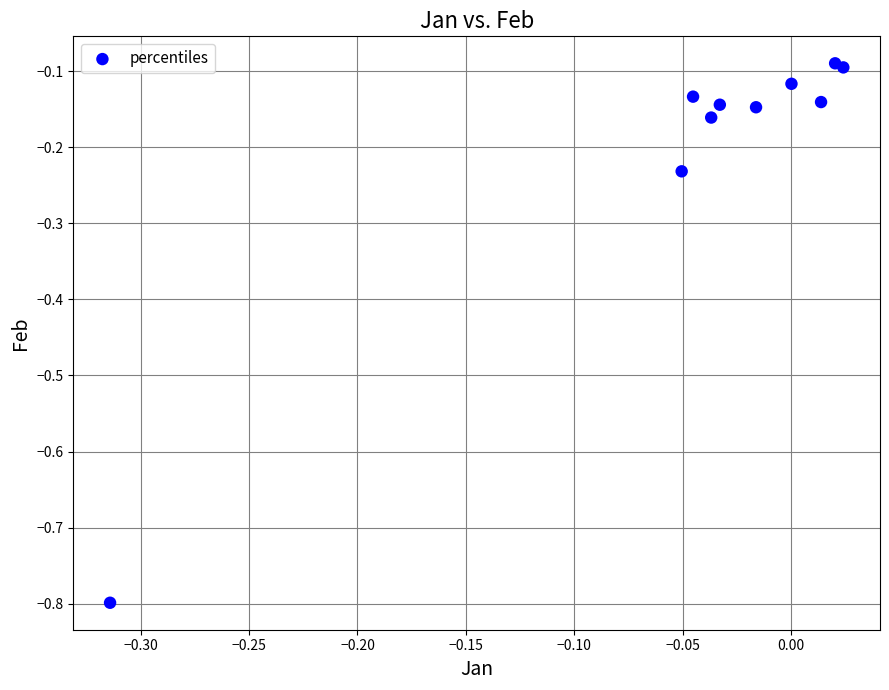

What is the range of X values (max minus min)?

0.3